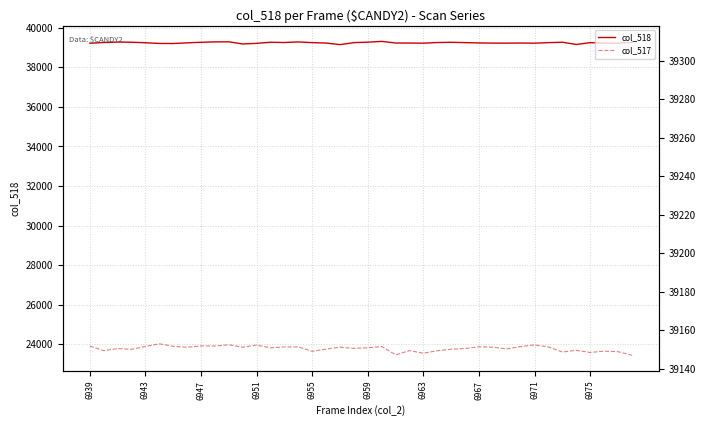

True or false: col_518 and col_517 intersect in this chart.

False